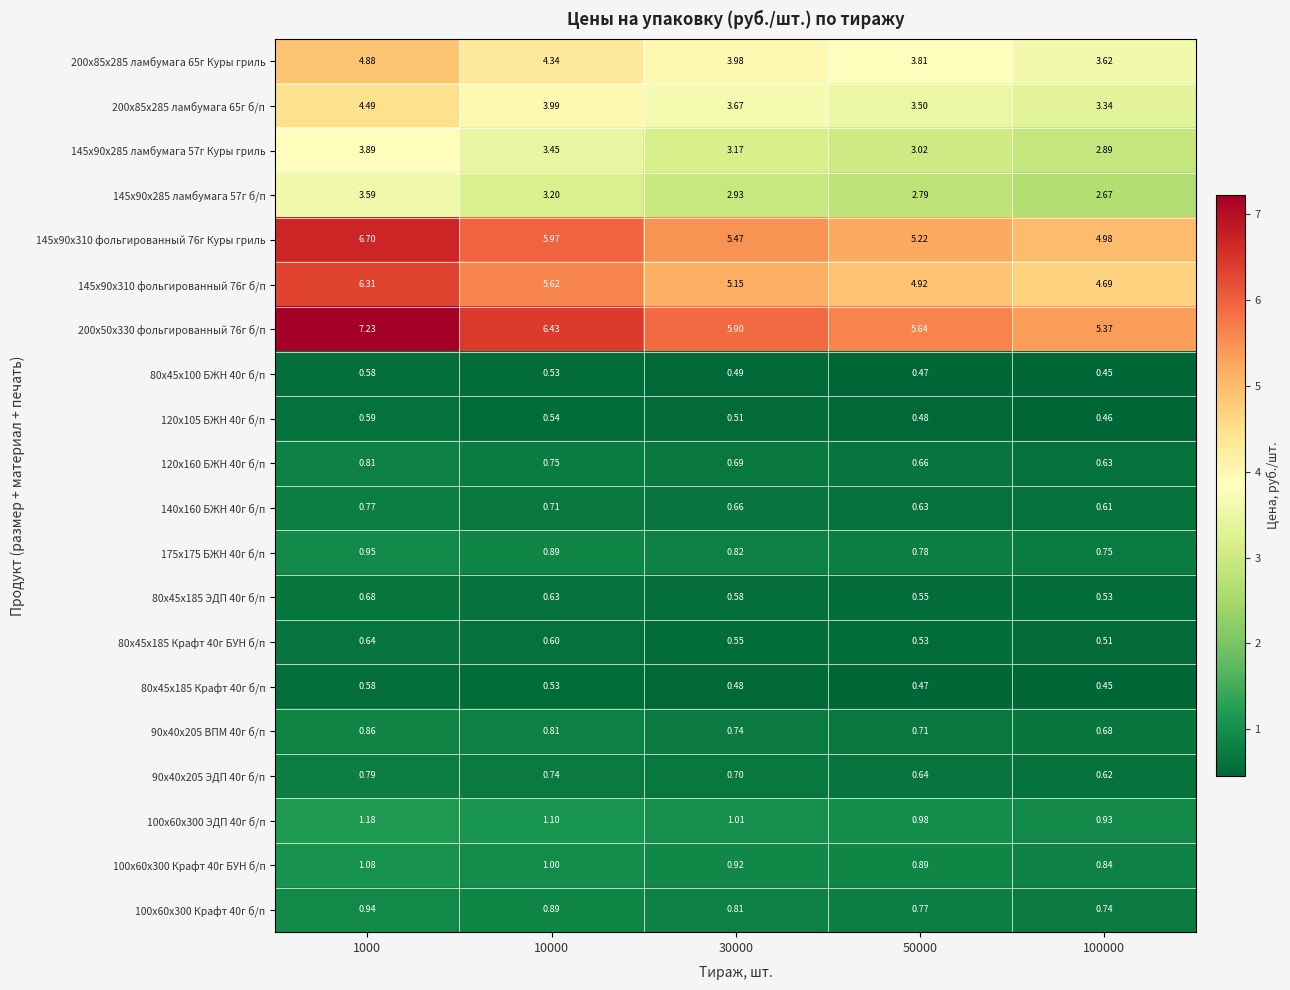

Is the value of 100х60х300 Крафт 40г б/п at 50000 greater than the value of 120х160 БЖН 40г б/п at 30000?

Yes